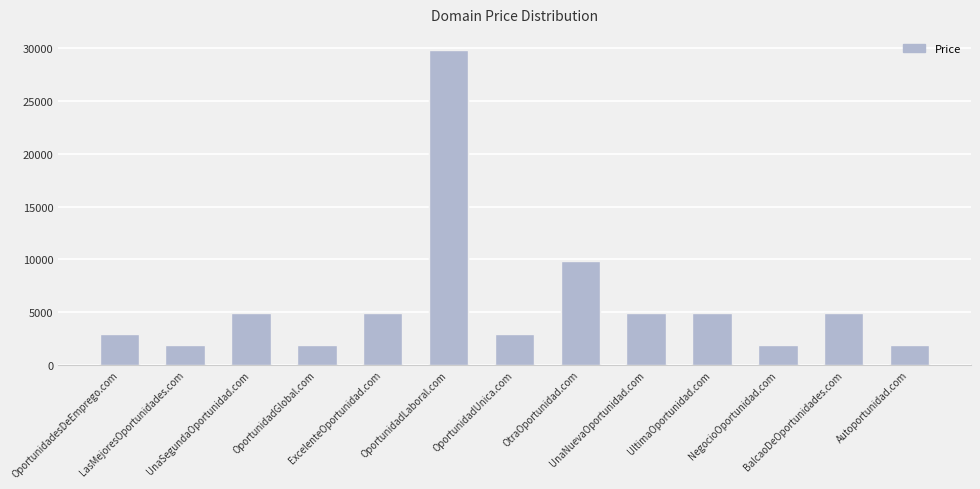

What is the difference between the maximum and minimum values?

28000